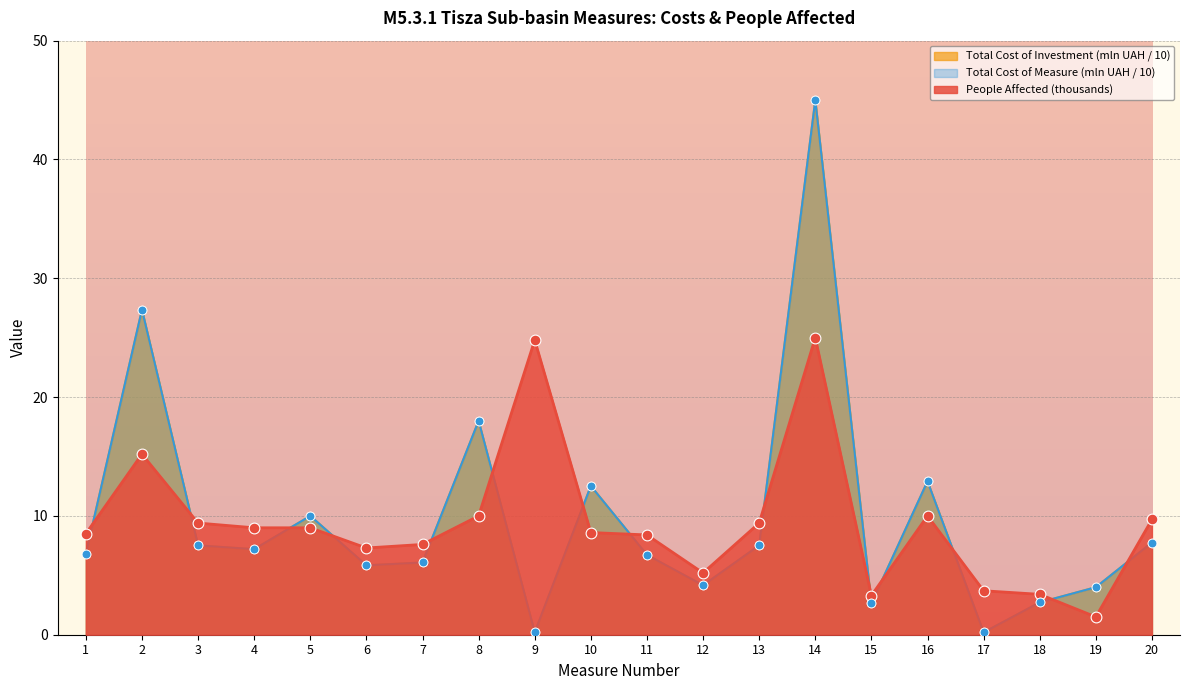

Which series has the largest total across all categories?

Total Cost of Investment (mln UAH)